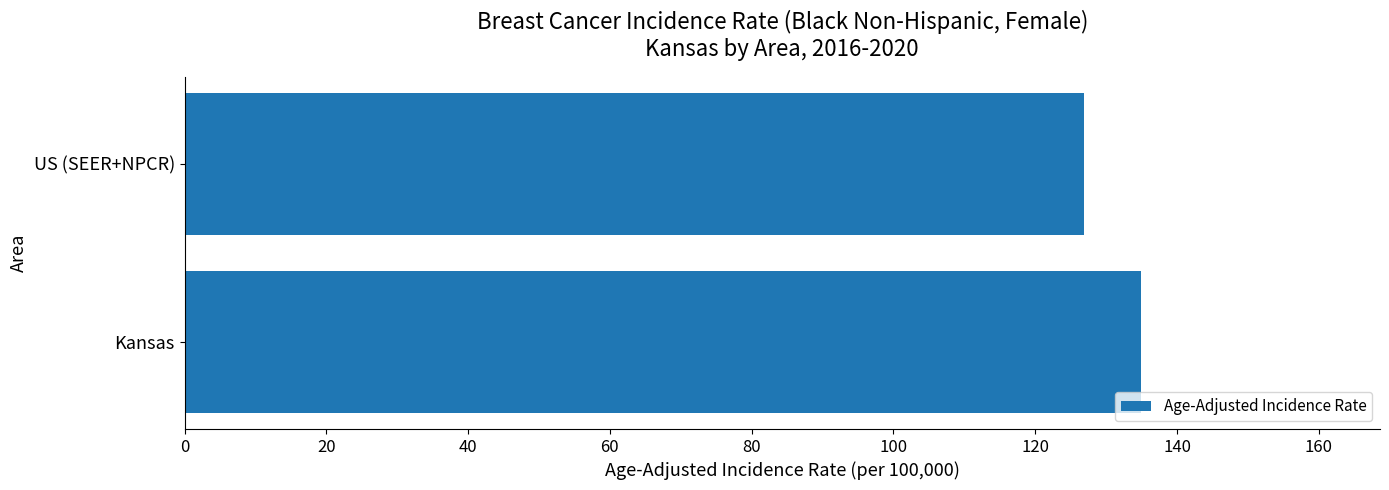

Rank the categories by value from highest to lowest.

Kansas, US (SEER+NPCR)